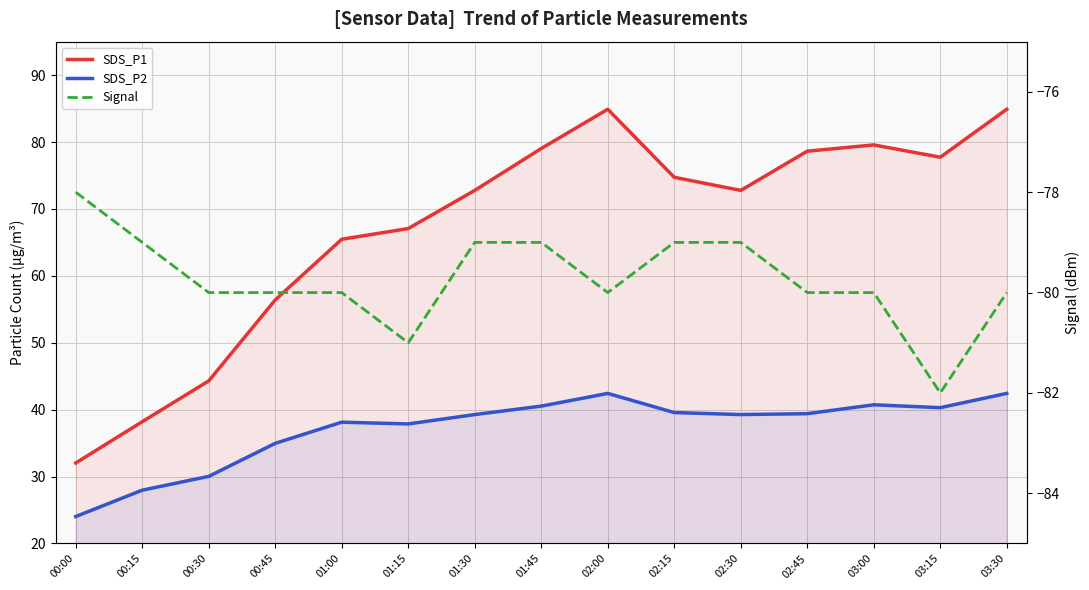

True or false: Signal has more than 1 points higher than both neighbors.

False